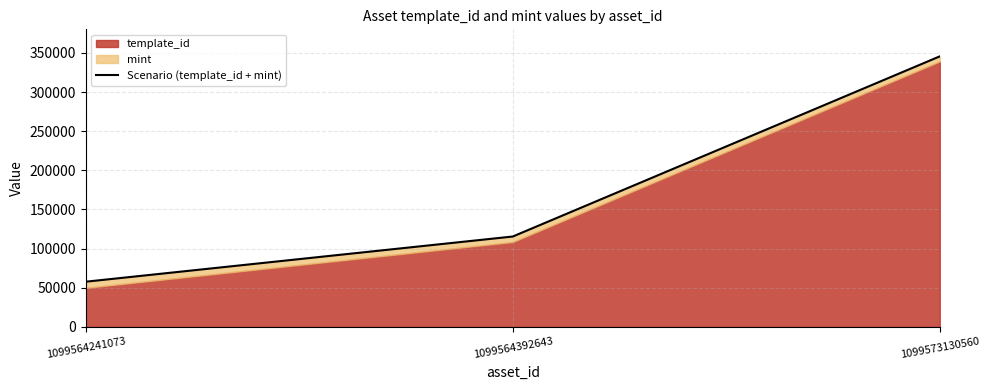

Which has a higher value, 1099564392643 or 1099564241073?

1099564392643